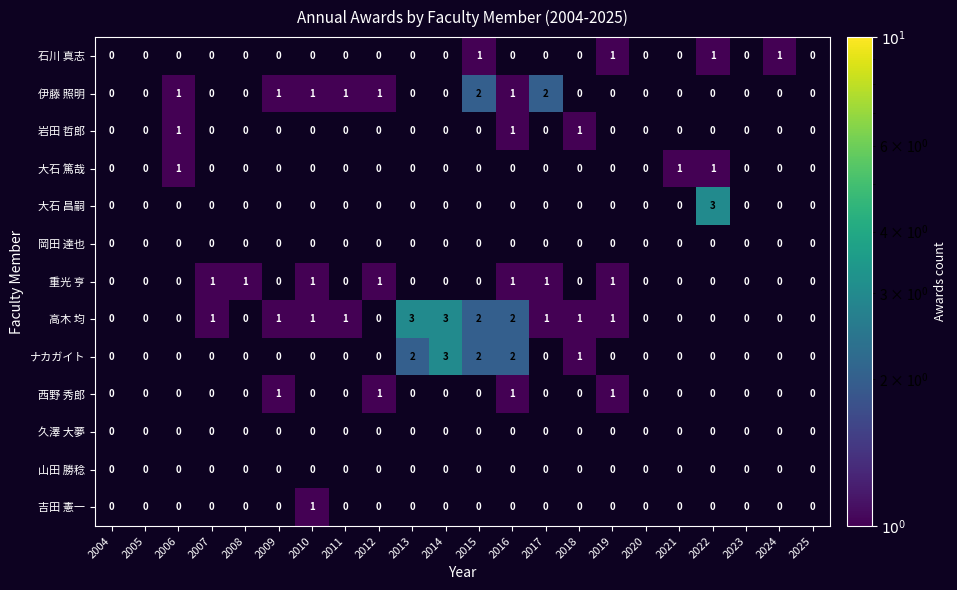

The value of 西野 秀郎 at 2012 is 1. True or false?

True